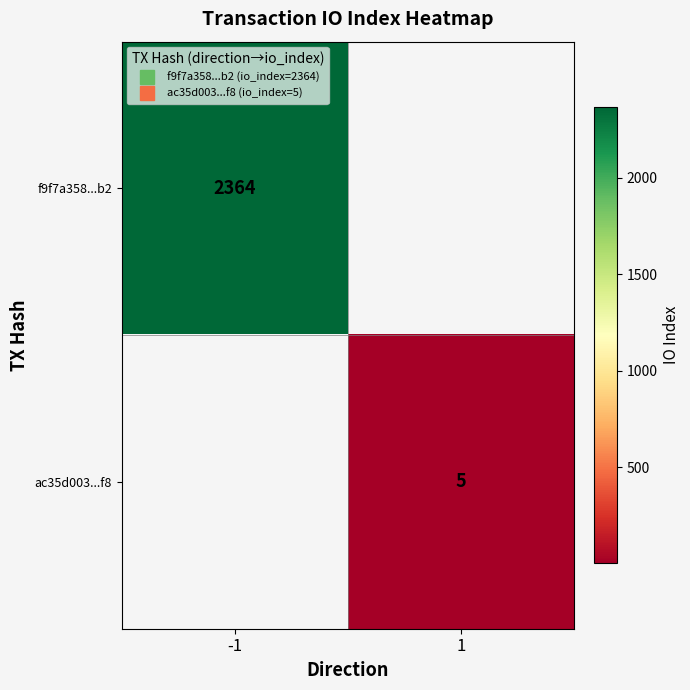

Which category has the lowest value across all series?

1